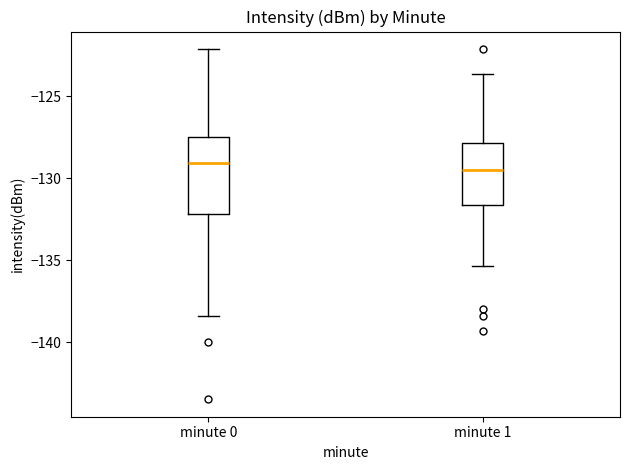

Where is the lower edge of the box for minute 1 on the y-axis? The values are not printed on the chart, so give them approximately, as read against the axis.

-131.5